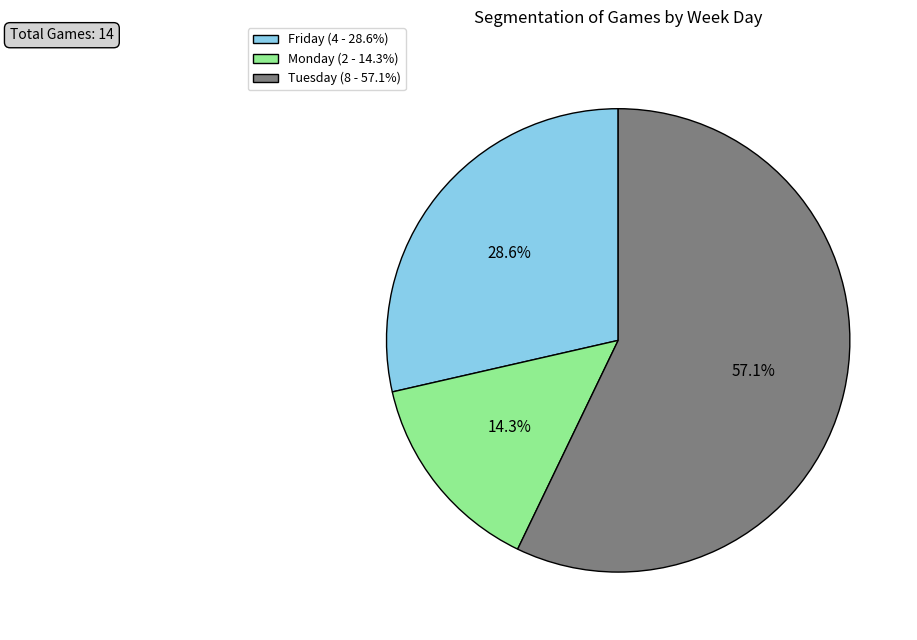

Which slice is the smallest?

Monday (2 - 14.3%)